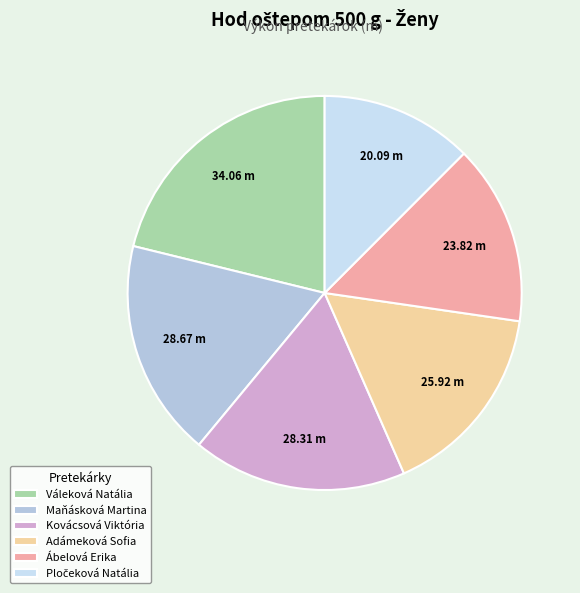

What is the change in value from Maňásková Martina to Ábelová Erika?

-4.9